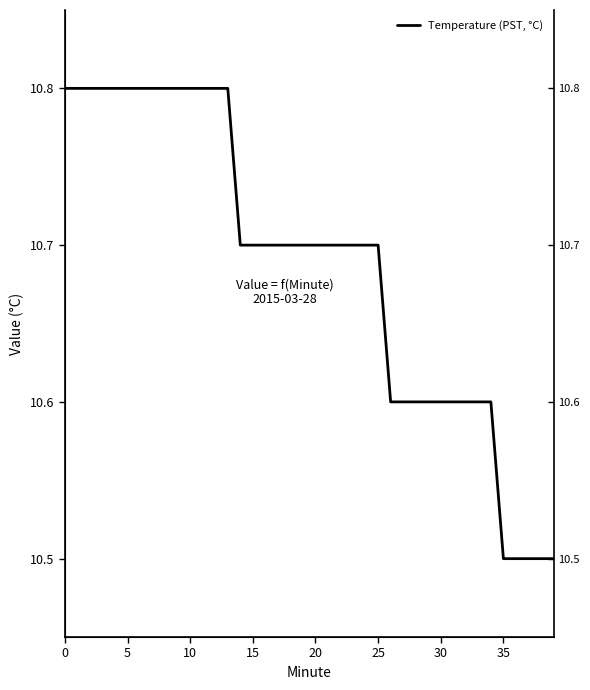

What is the ratio of the value at 35 to the value at 22?

1.0